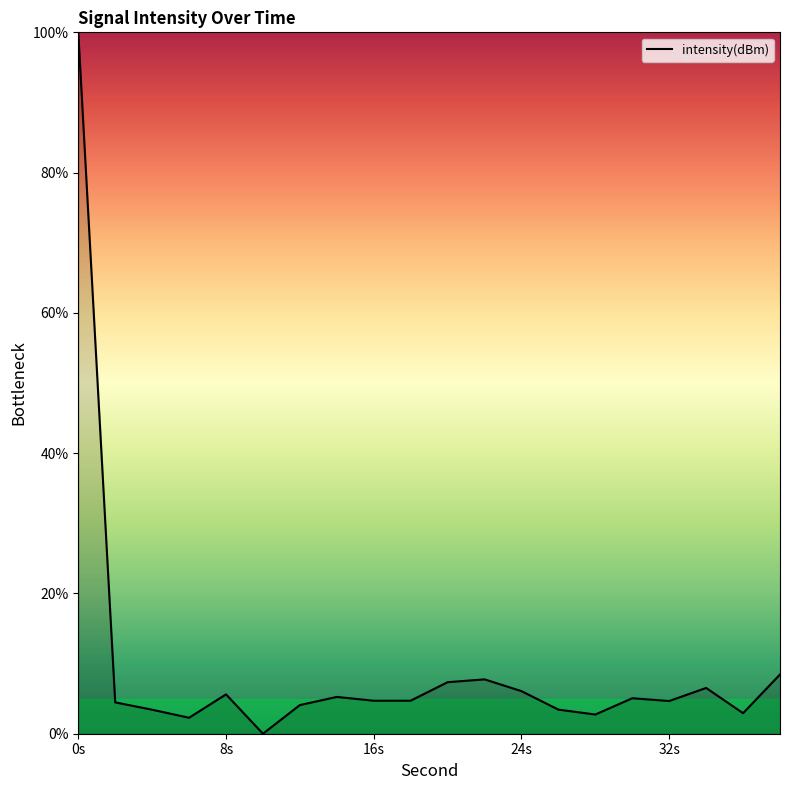

What is the difference between the maximum and minimum values?

100.0